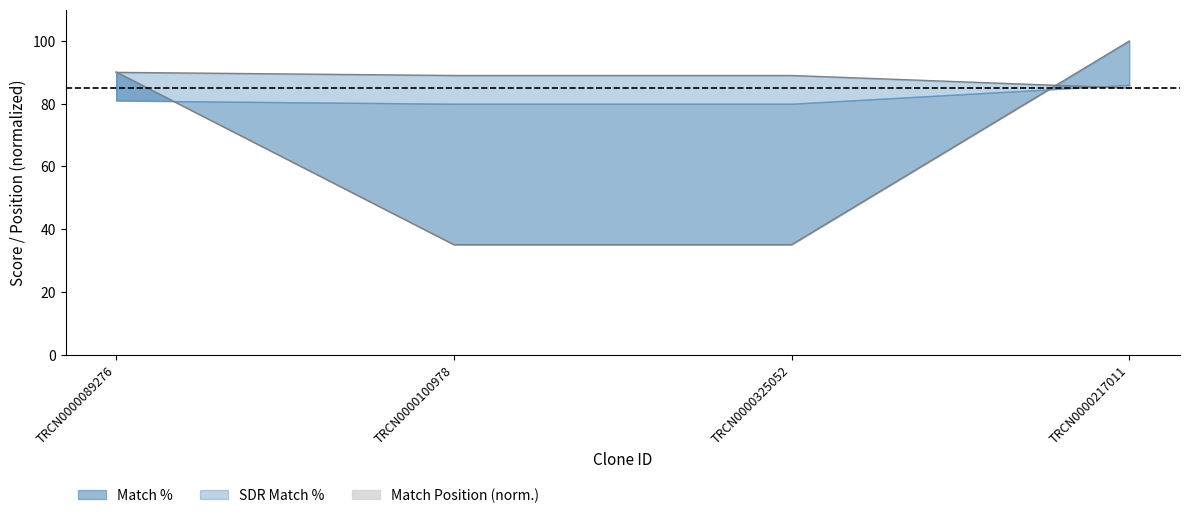

Which series has the largest range (max minus min)?

Match Position (norm.) line